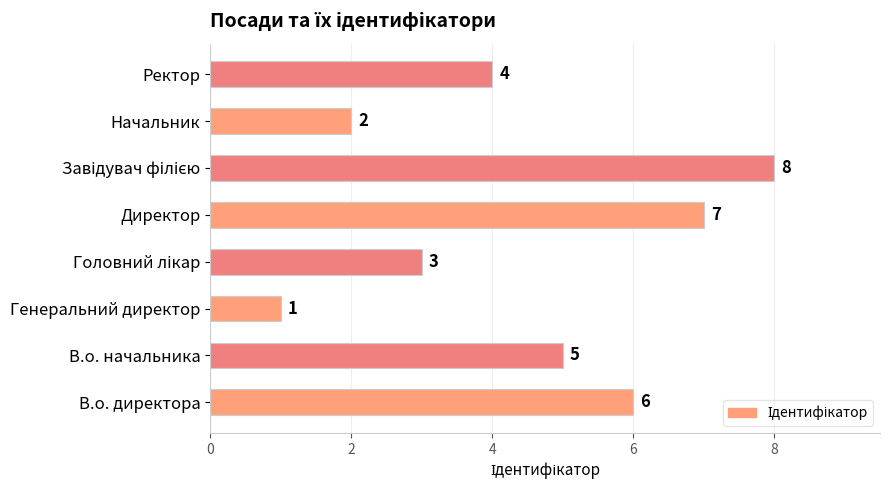

The chart shows a value of 10 at Директор. True or false?

False